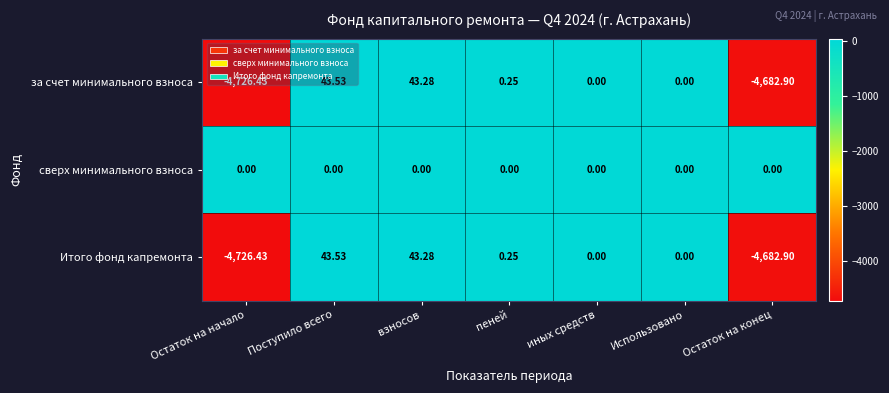

What is the maximum value shown in the chart?

43.5